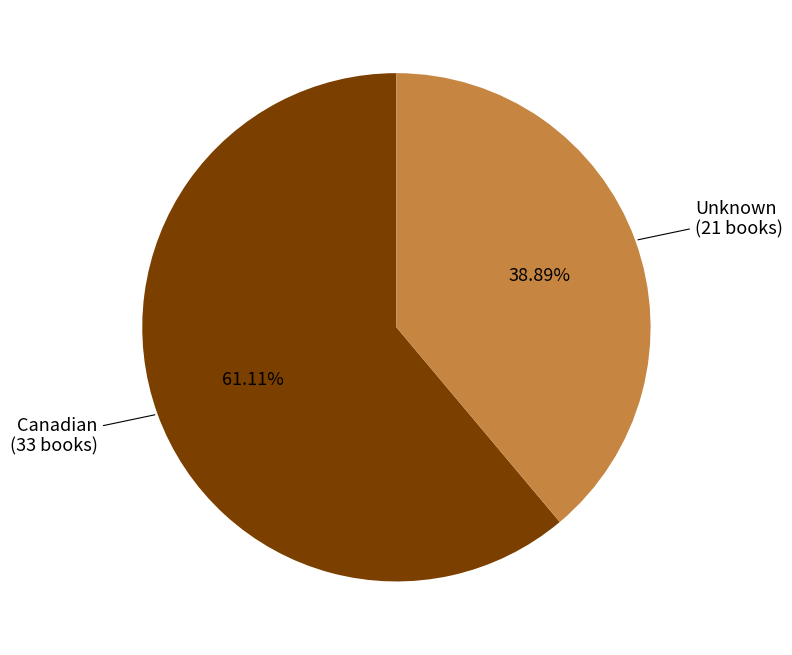

How many segments does this pie chart have?

2